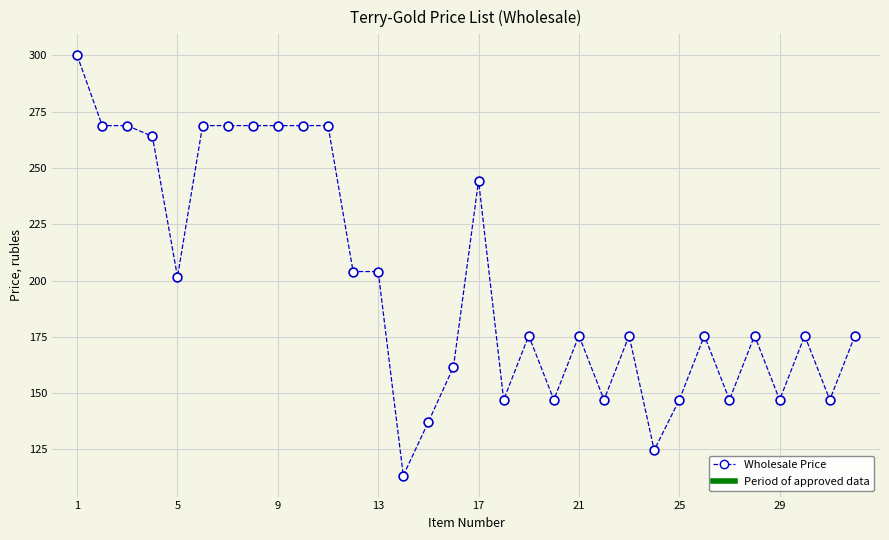

What is the range of Y values (max minus min)?

186.6